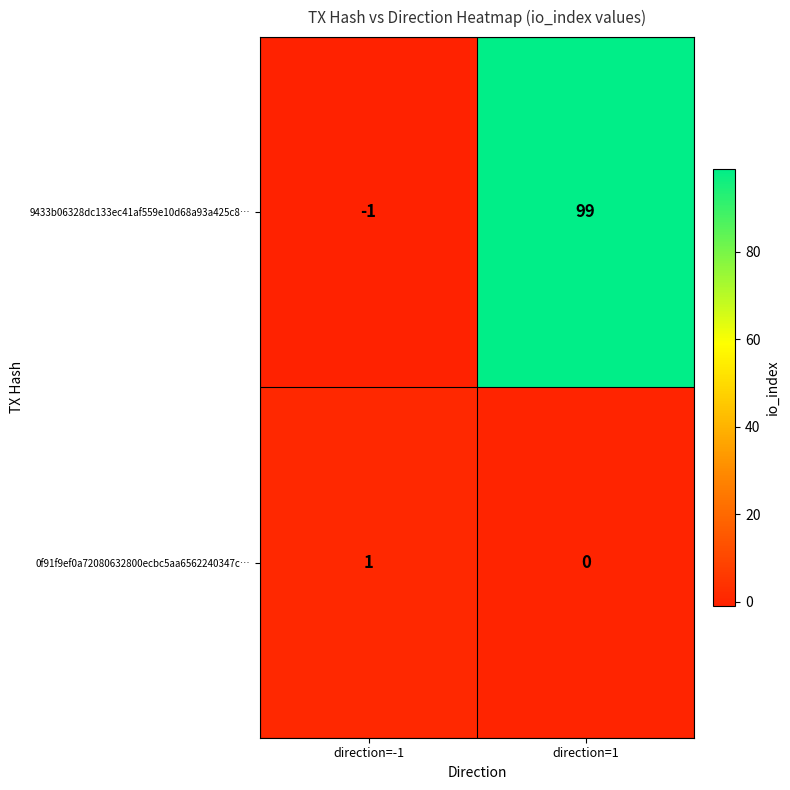

Reading right to left, list all the values displayed in this chart.

9433b06328dc133ec41af559e10d68a93a425c8…: 99	-1
0f91f9ef0a72080632800ecbc5aa6562240347c…: 0	1